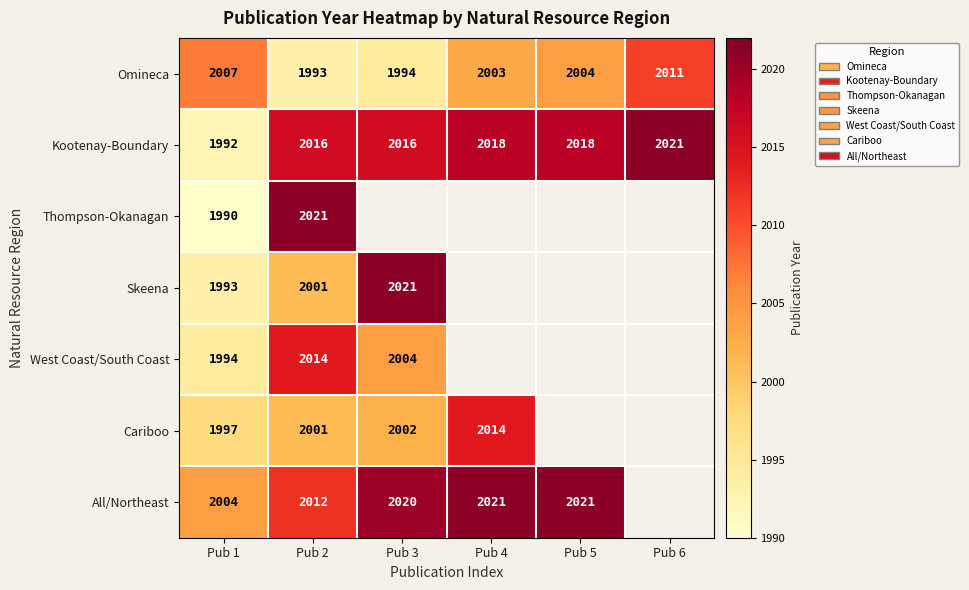

The value of West Coast/South Coast at Pub 2 is 2922. True or false?

False